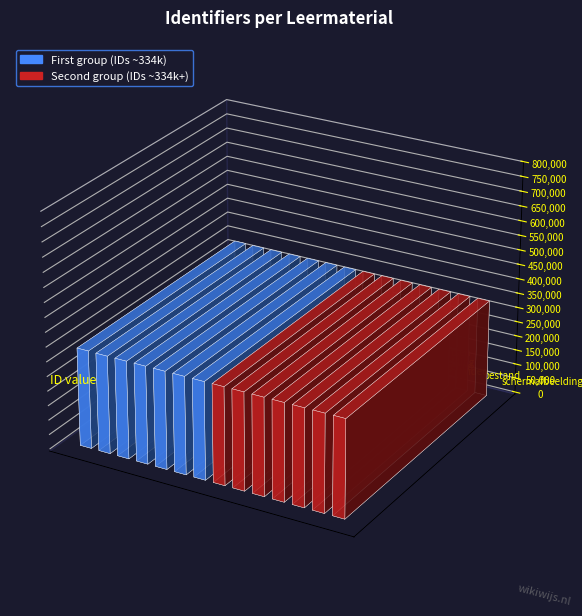

What position from the left is bestand?

13